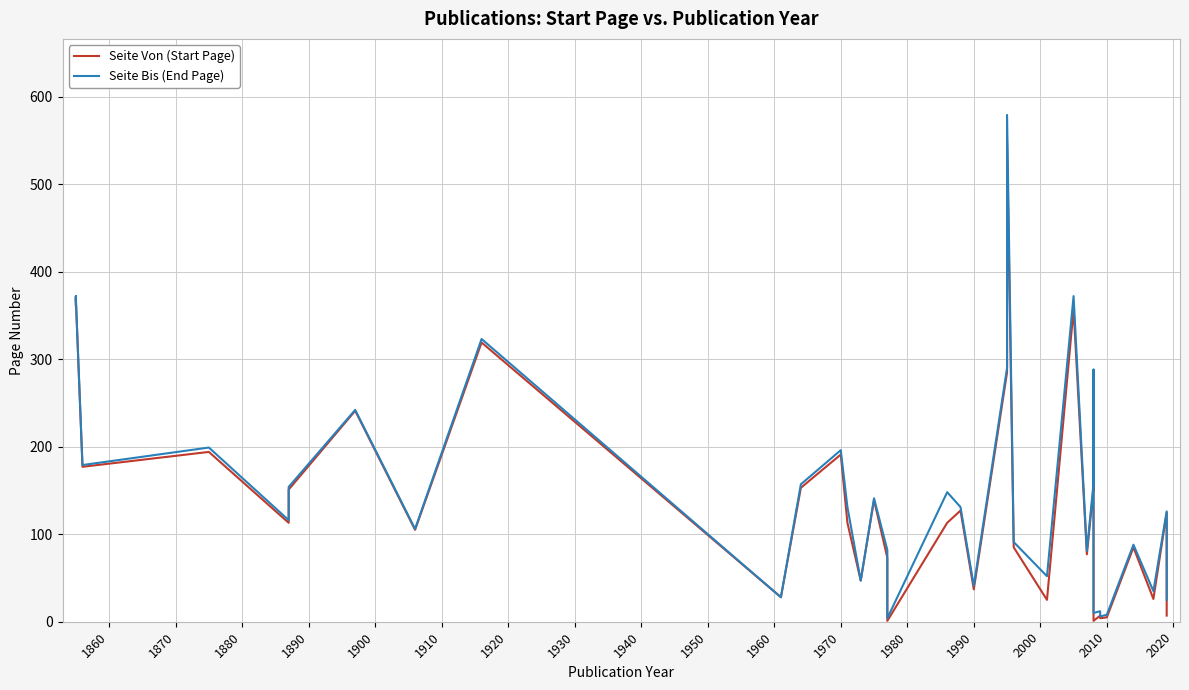

Reading left to right, transcribe all the data shown in this chart.

Seite Von (Start Page): 361	370	369	177	194	113	151	241	105	319	28	153	191	113	47	139	73	1	113	127	37	285	549	85	25	357	77	153	263	189	1	7	4	5	85	26	125	7
Seite Bis (End Page): 363	372	370	179	199	116	154	242	106	323	28	157	196	131	47	141	82	4	148	131	41	290	579	91	52	372	81	158	288	199	10	12	6	8	88	35	126	25